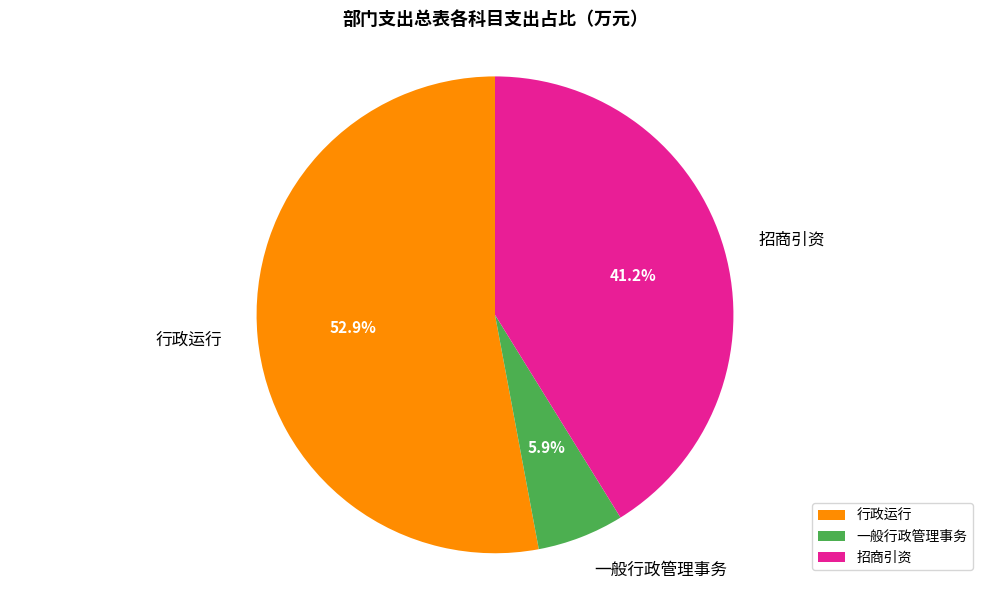

Count the number of slices in the pie.

3